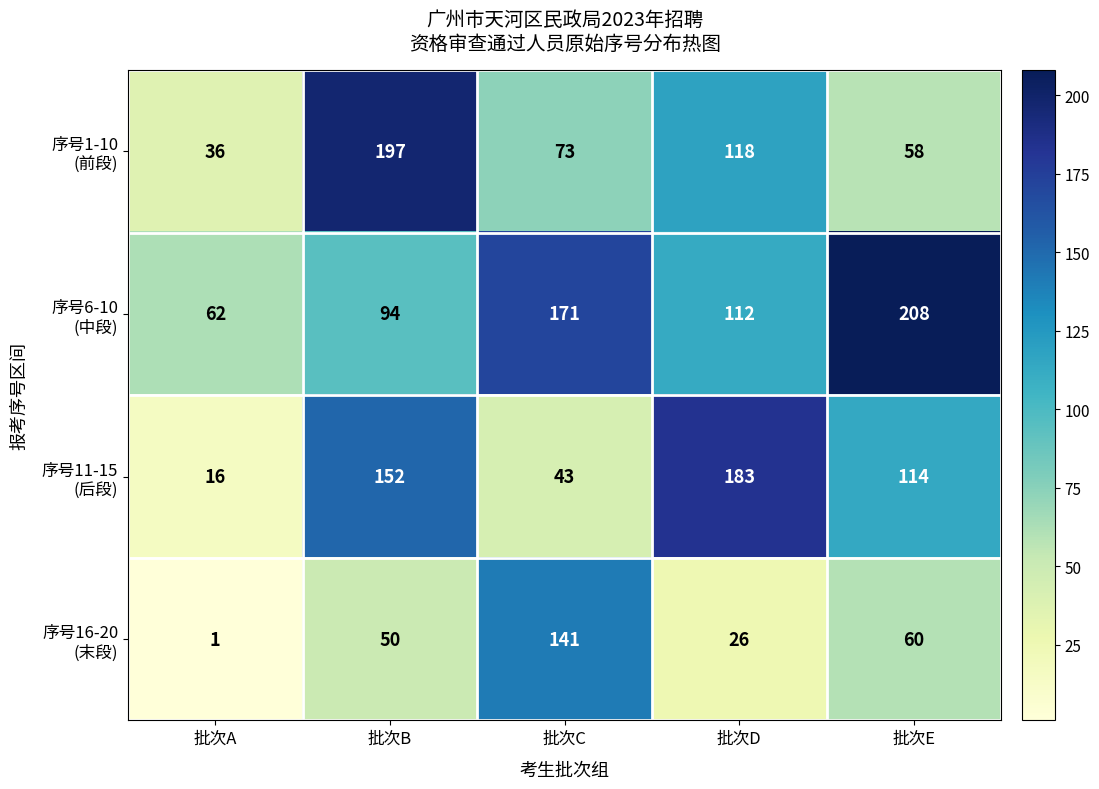

What is the greatest value displayed?

208